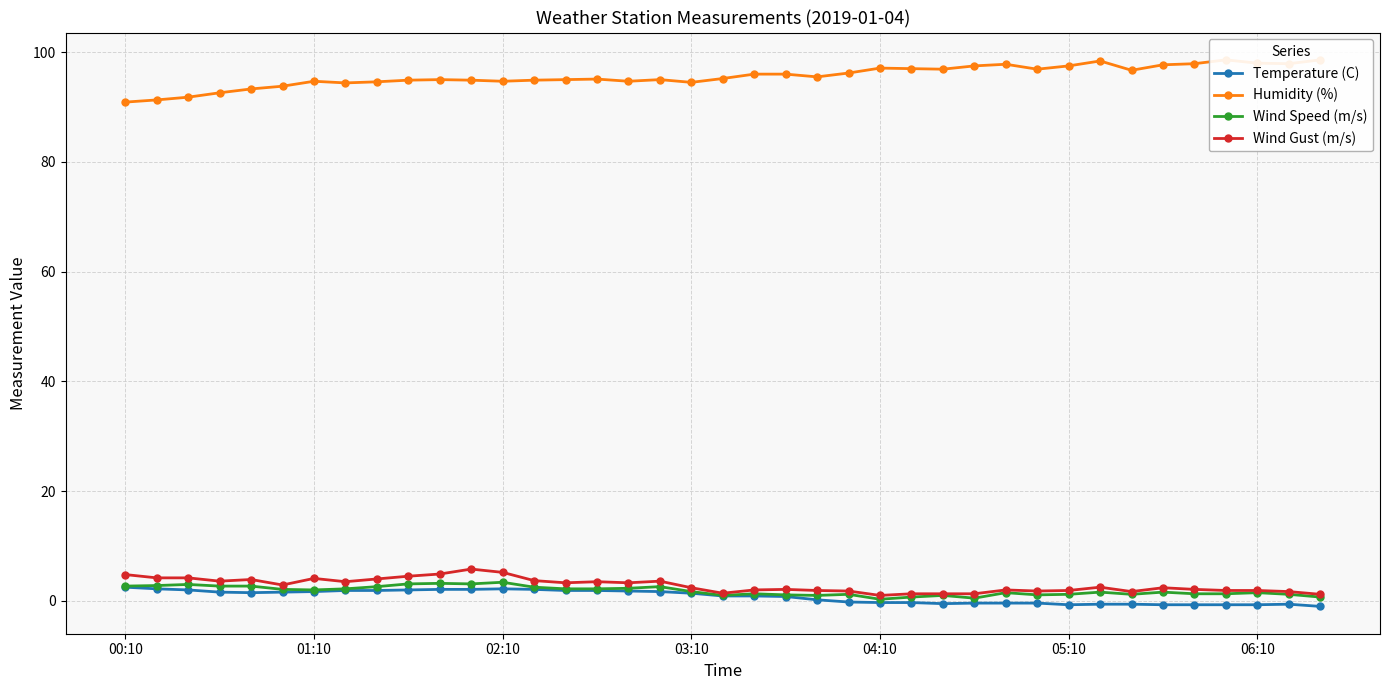

What are all the series names shown in the legend?

Temperature (C), Humidity (%), Wind Speed (m/s), Wind Gust (m/s)